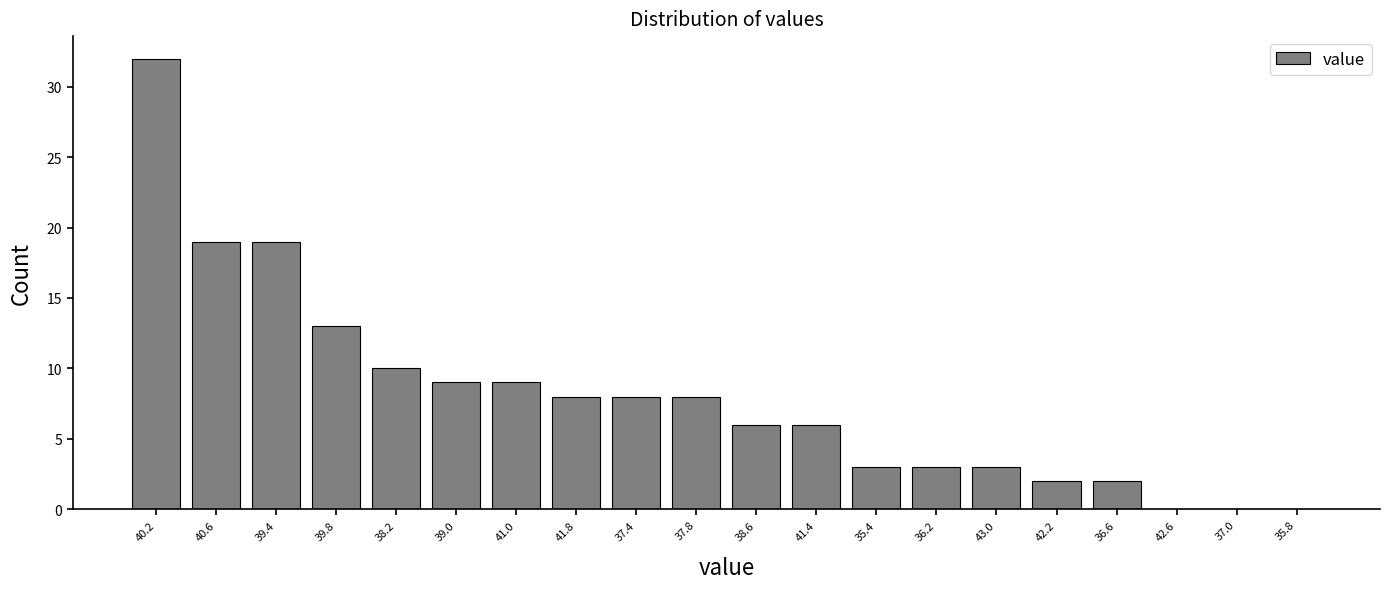

Reading left to right, what are all the values shown in this chart?

40.2=32	40.6=19	39.4=19	39.8=13	38.2=10	39.0=9	41.0=9	41.8=8	37.4=8	37.8=8	38.6=6	41.4=6	35.4=3	36.2=3	43.0=3	42.2=2	36.6=2	42.6=0	37.0=0	35.8=0